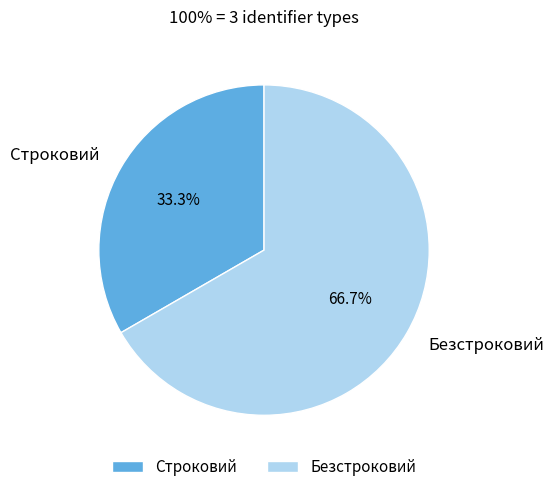

To the nearest percent, what percentage of the pie is Строковий?

33%